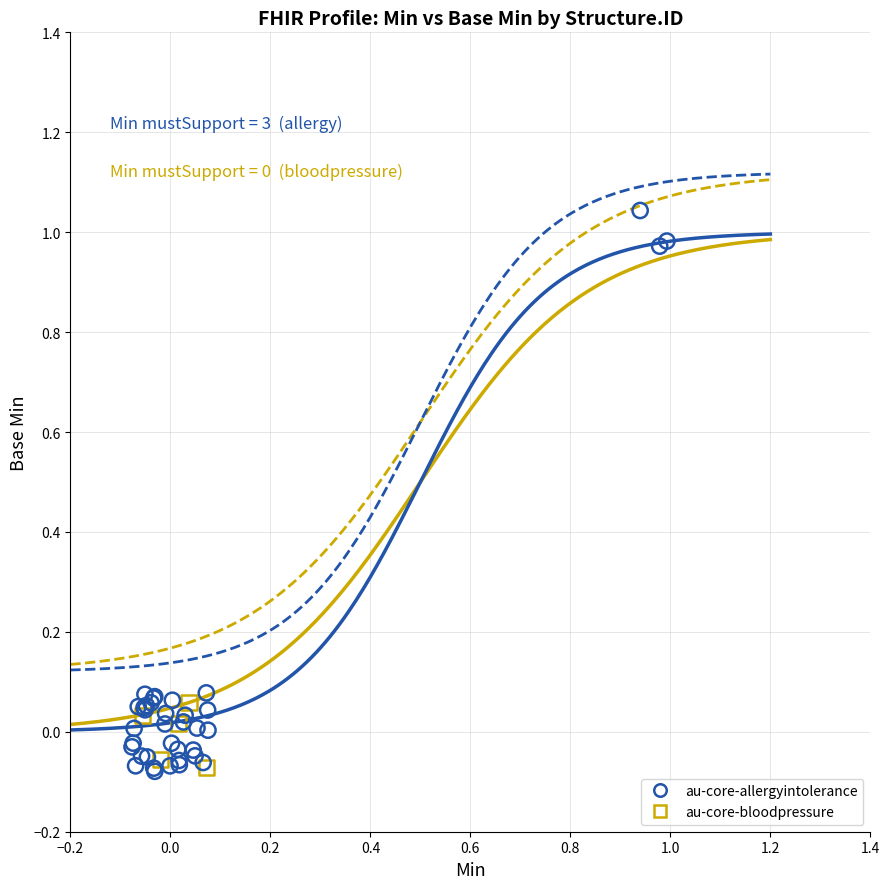

Which series reaches the maximum Y coordinate?

au-core-allergyintolerance